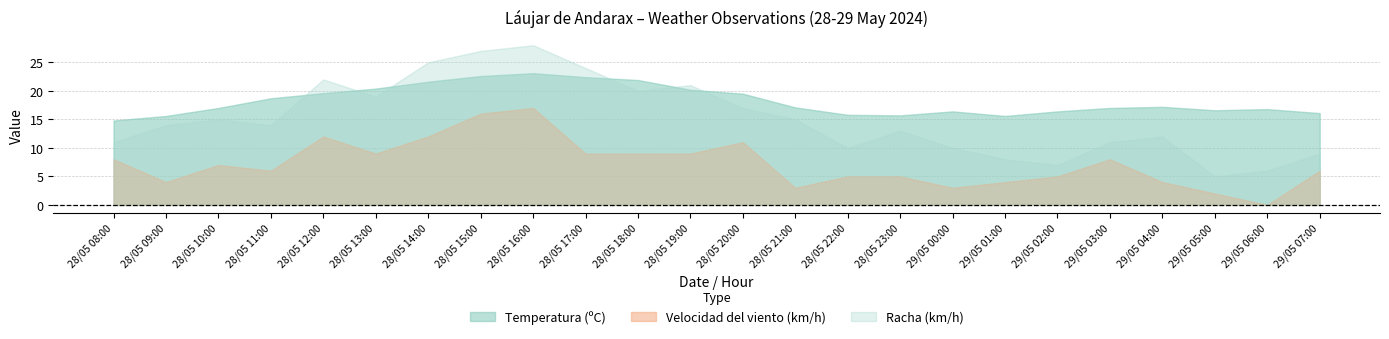

What is the difference between the maximum and minimum values in the Racha (km/h) series?

23.0